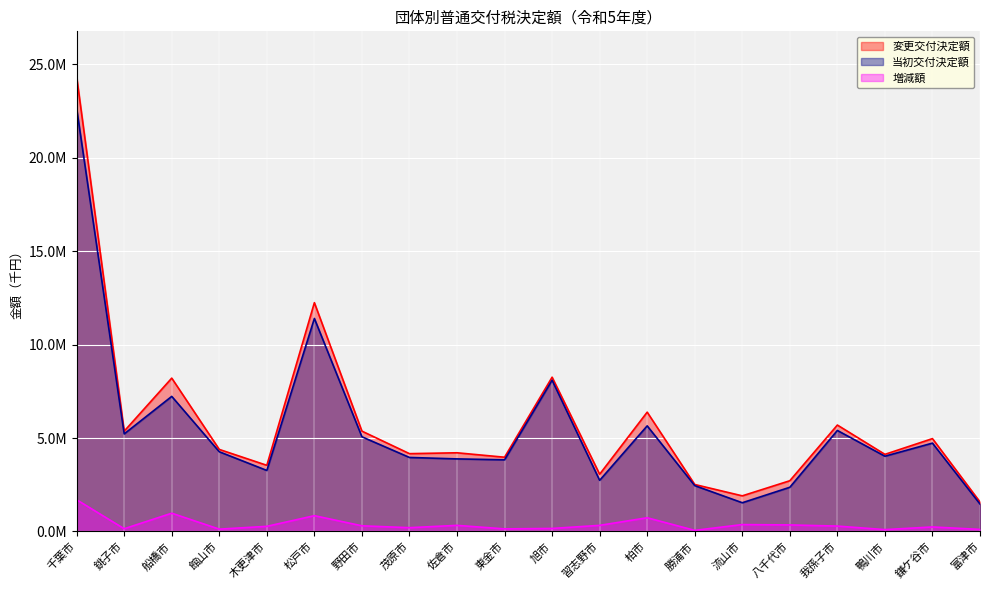

What is the label of the 17th point from the right?

館山市